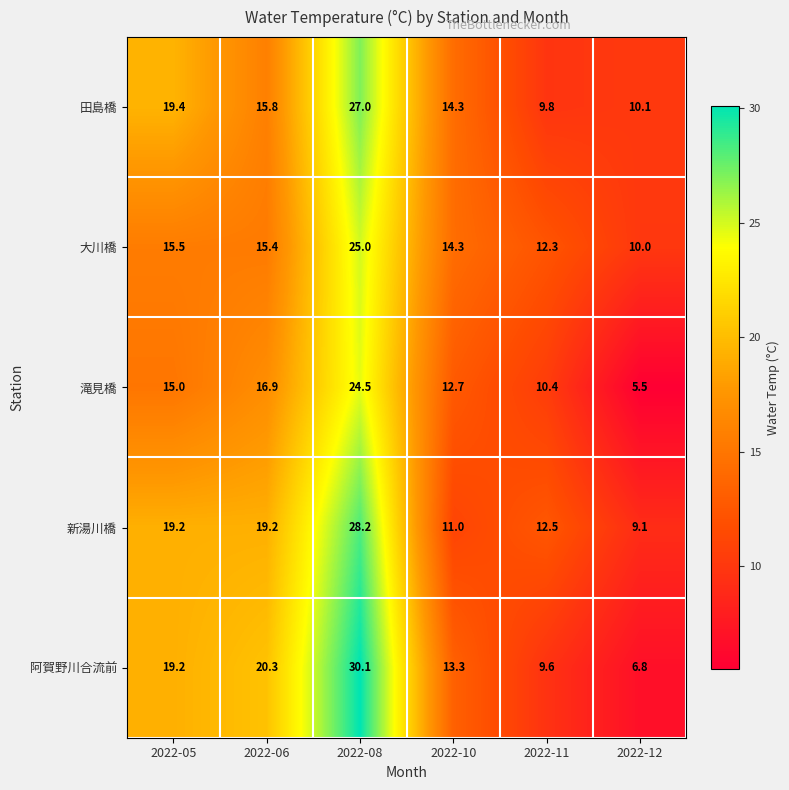

Reading left to right, extract all data points from this chart.

田島橋: 2022-05=19.4	2022-06=15.8	2022-08=27.0	2022-10=14.3	2022-11=9.8	2022-12=10.1
大川橋: 2022-05=15.5	2022-06=15.4	2022-08=25.0	2022-10=14.3	2022-11=12.3	2022-12=10.0
滝見橋: 2022-05=15.0	2022-06=16.9	2022-08=24.5	2022-10=12.7	2022-11=10.4	2022-12=5.5
新湯川橋: 2022-05=19.2	2022-06=19.2	2022-08=28.2	2022-10=11.0	2022-11=12.5	2022-12=9.1
阿賀野川合流前: 2022-05=19.2	2022-06=20.3	2022-08=30.1	2022-10=13.3	2022-11=9.6	2022-12=6.8